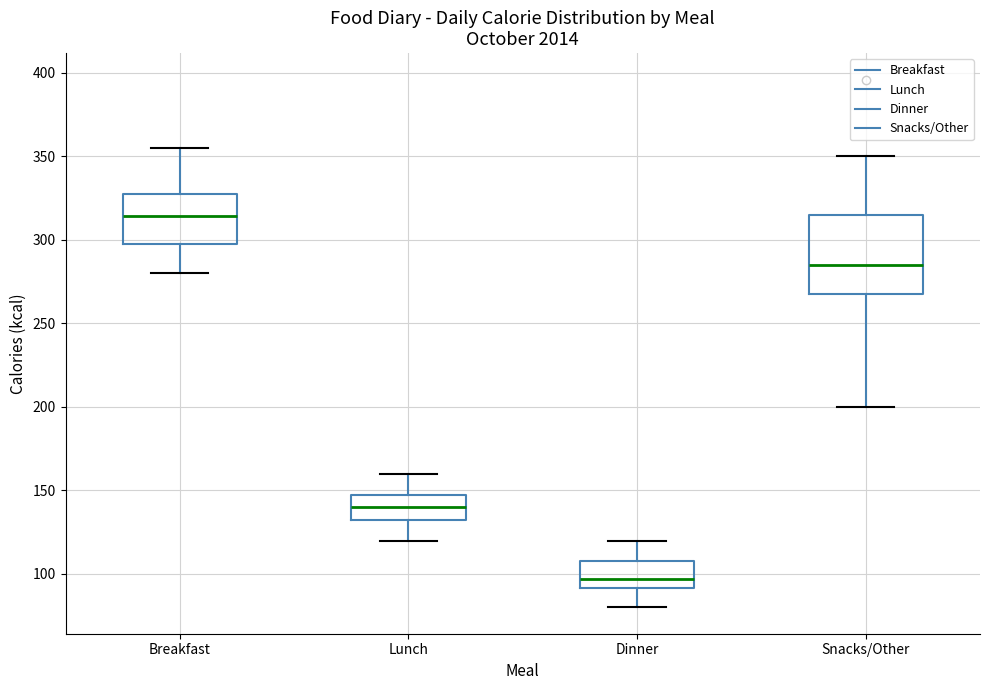

Which box's median line is the highest?

Breakfast